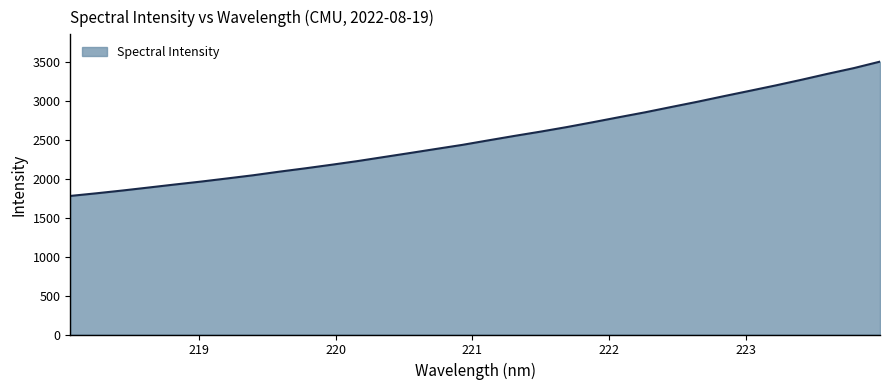

What is the maximum value shown in the chart?

3502.6